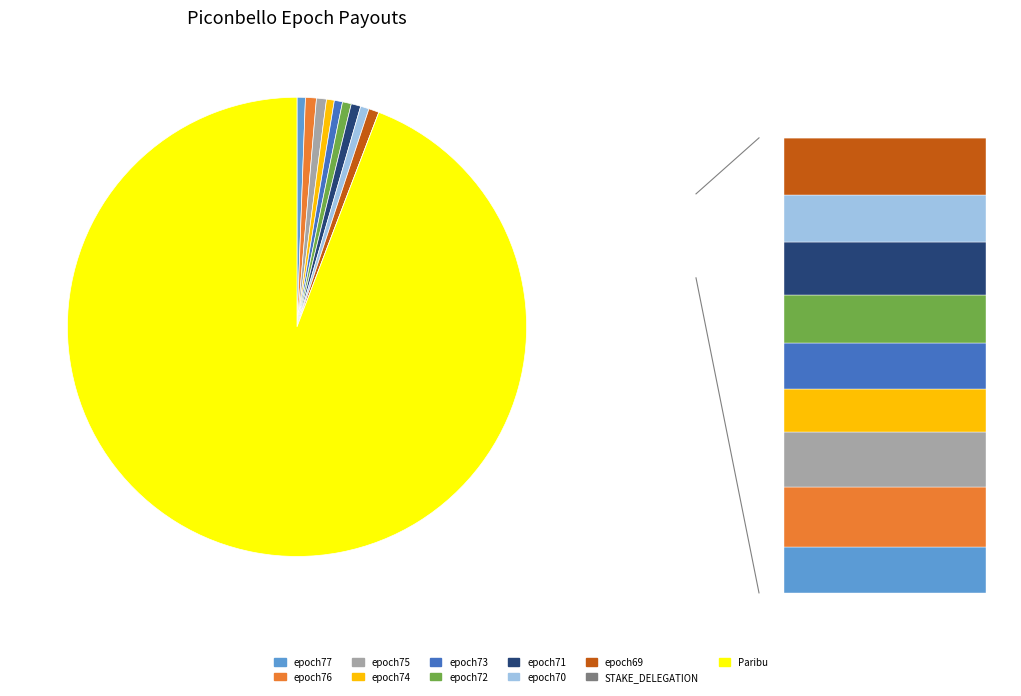

Which category has the biggest portion of the pie?

Paribu